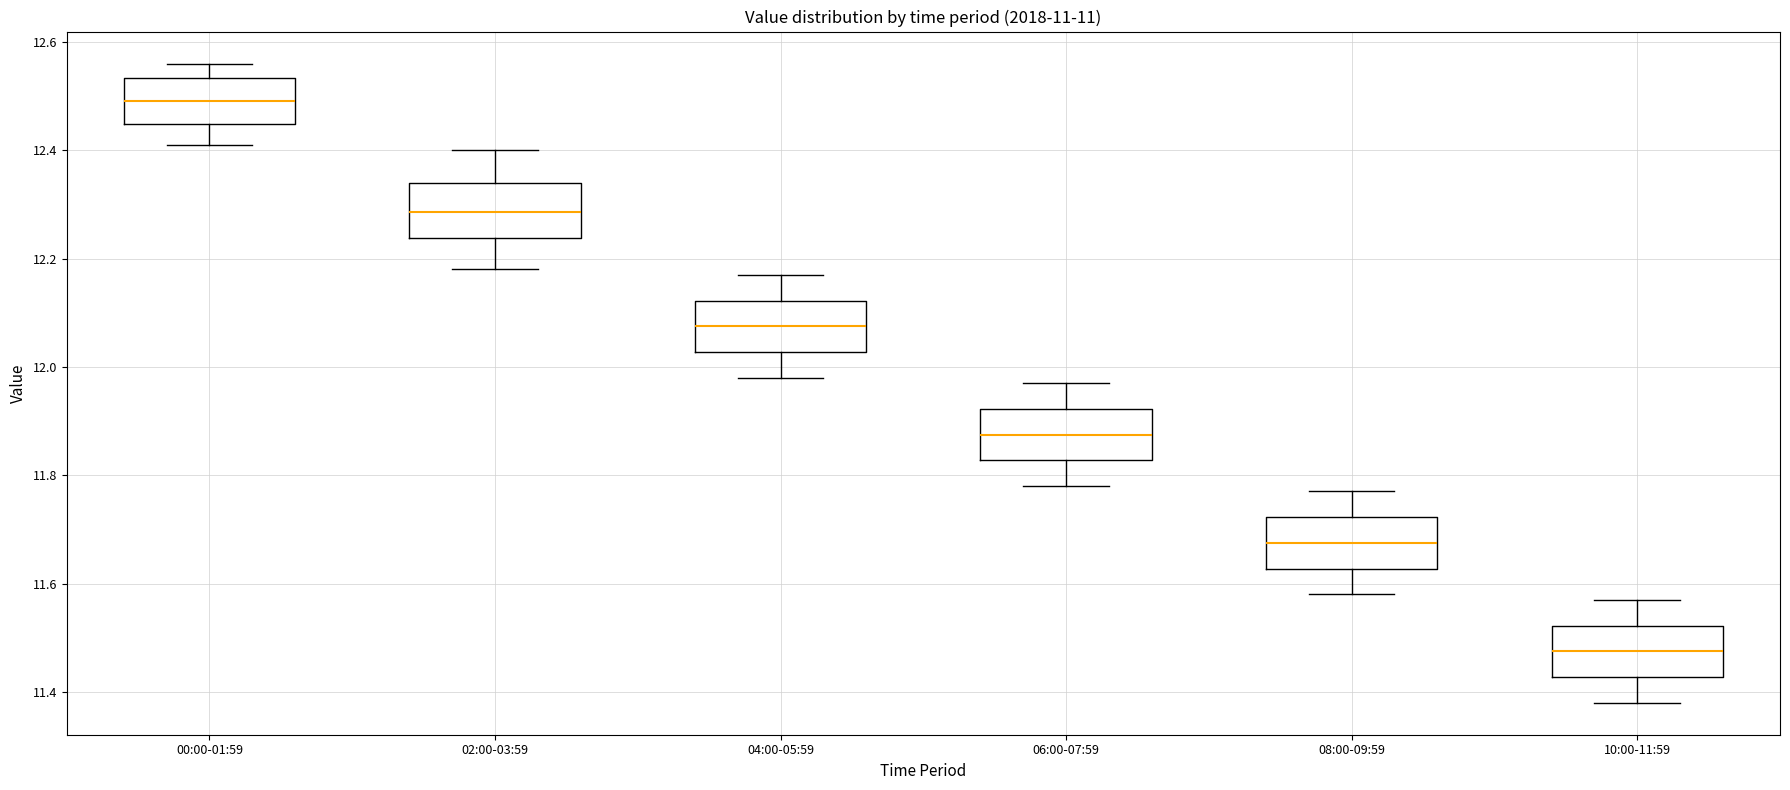

Which box's median line is the highest?

00:00-01:59